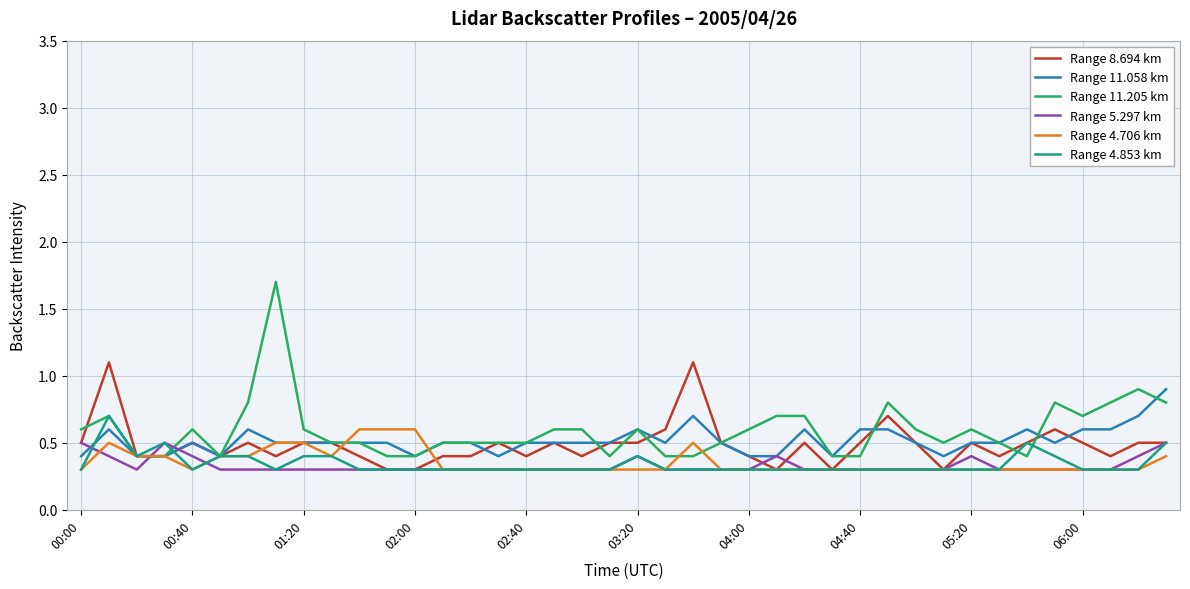

How many lines are shown in the chart?

6